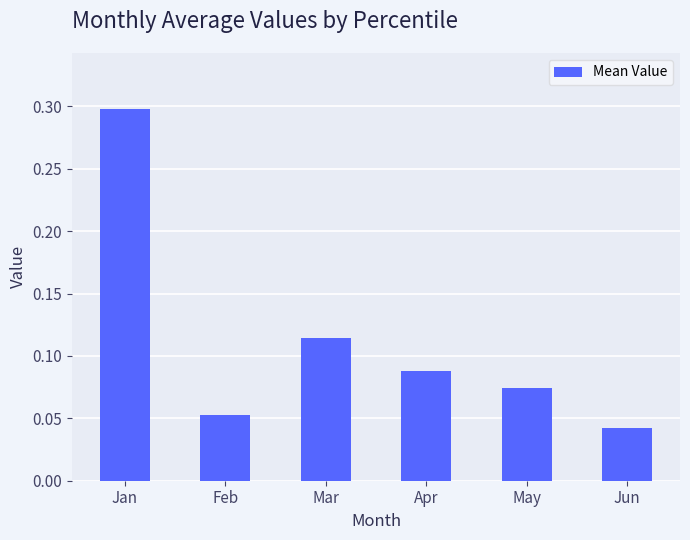

Which has a higher value, Feb or Mar?

Mar